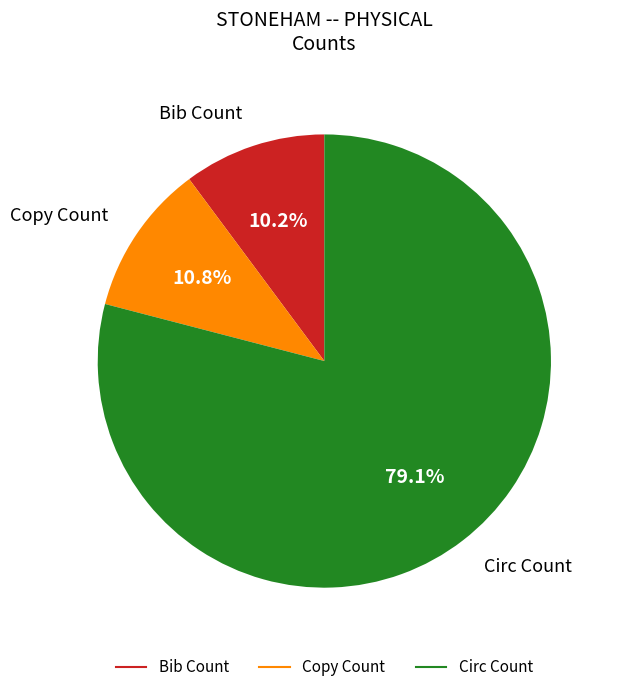

Between Copy Count and Bib Count, which is larger?

Copy Count